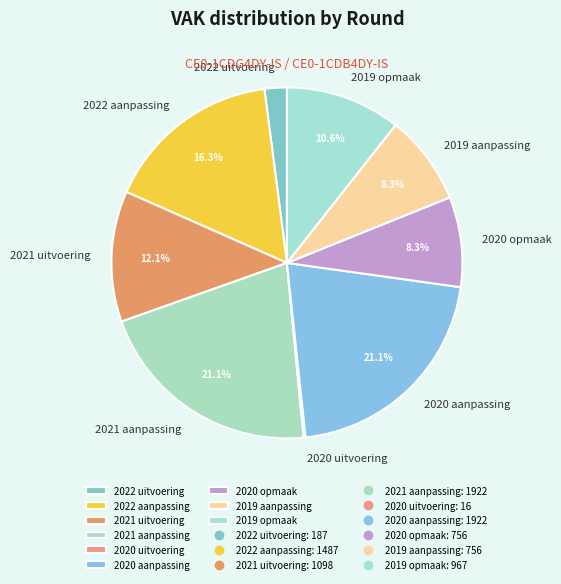

Do 2022 aanpassing and 2020 opmaak together represent more than half of the pie?

No